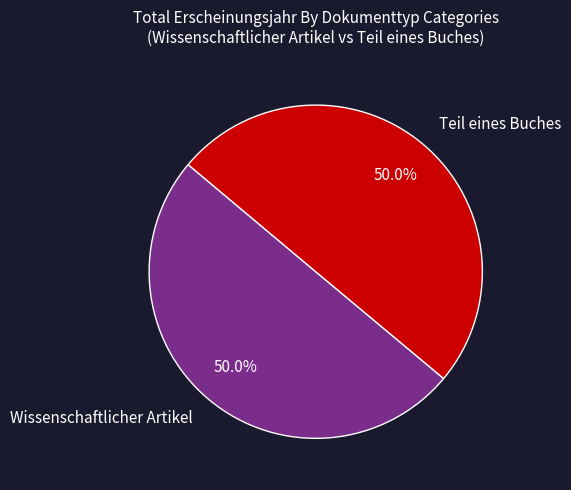

To the nearest percent, what portion does Wissenschaftlicher Artikel represent?

50%